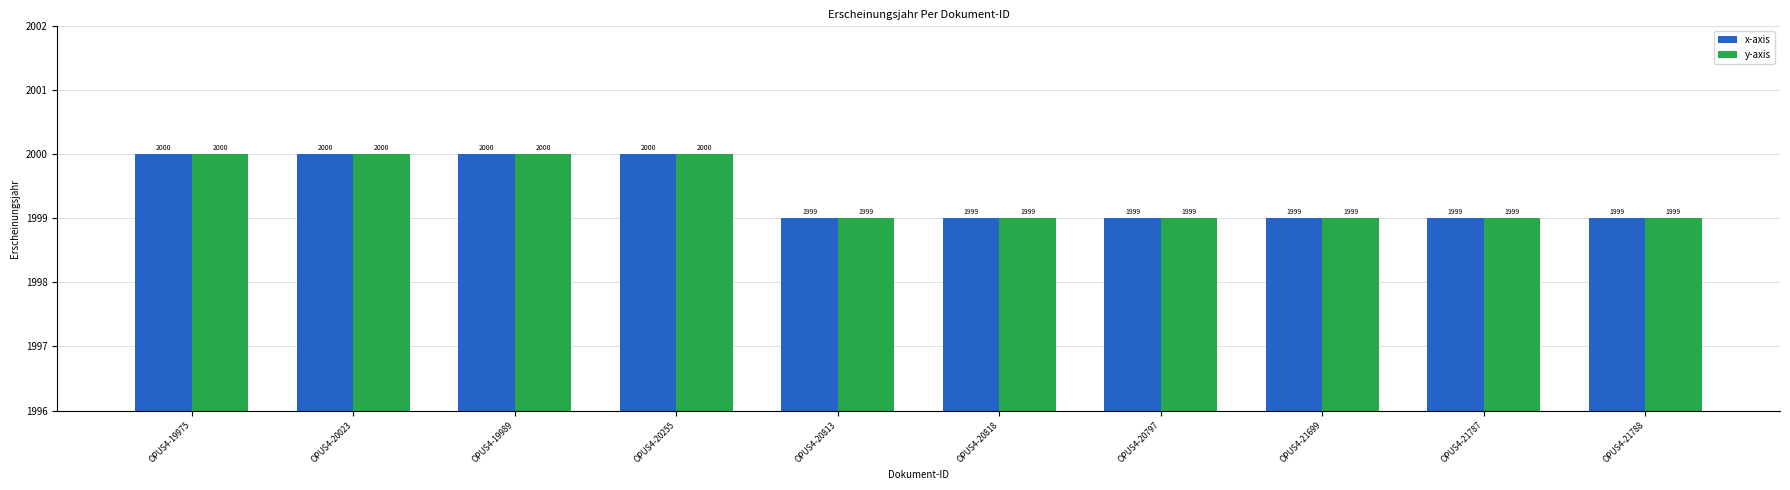

What is the sum of all y-axis values?

19994